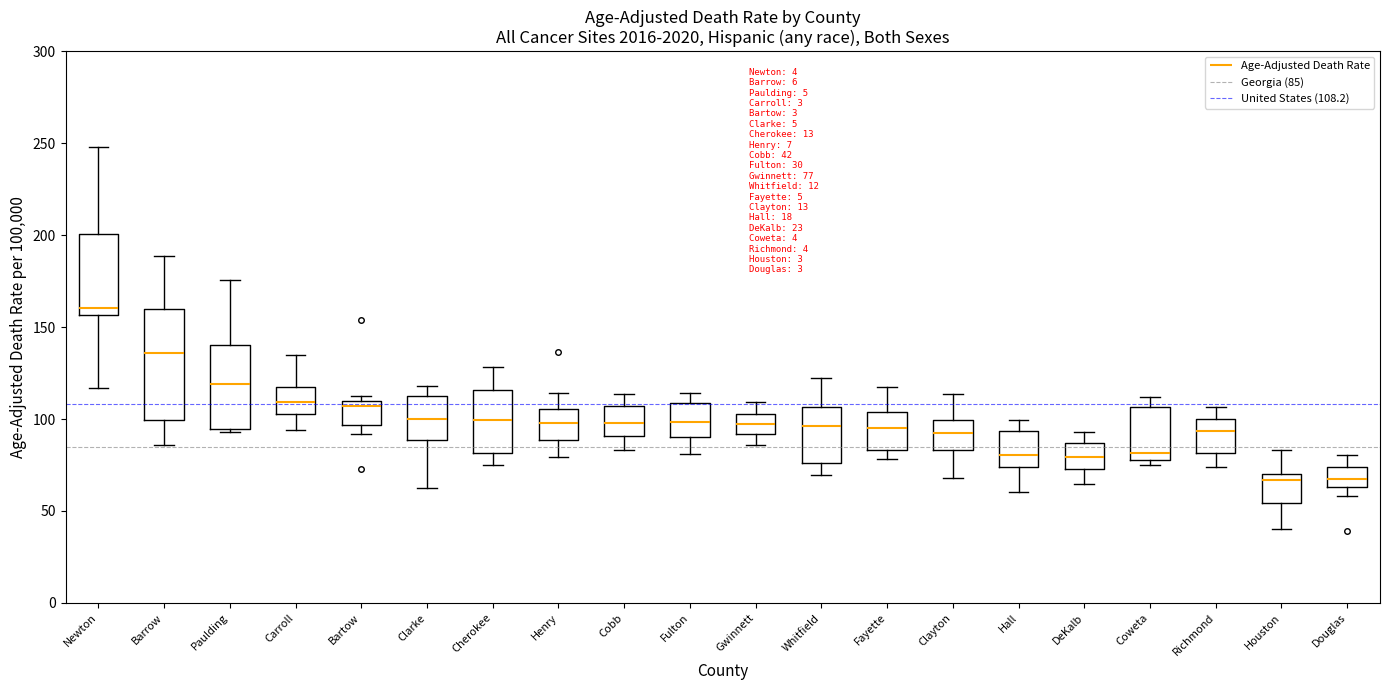

Which box's median line is the highest?

Newton